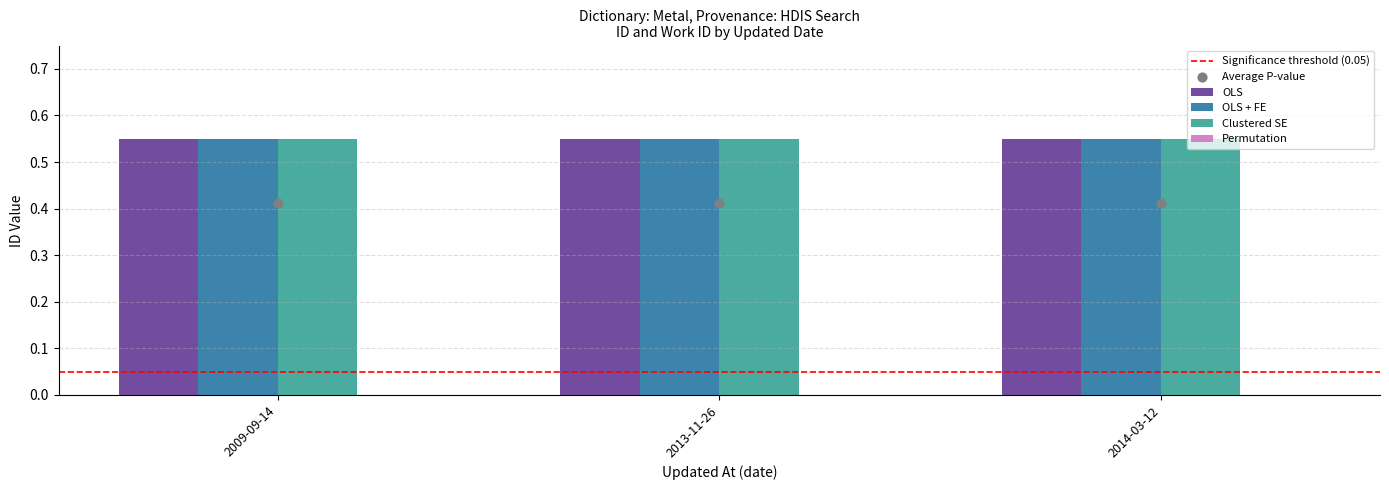

At how many categories does at least one series exceed 0?

3